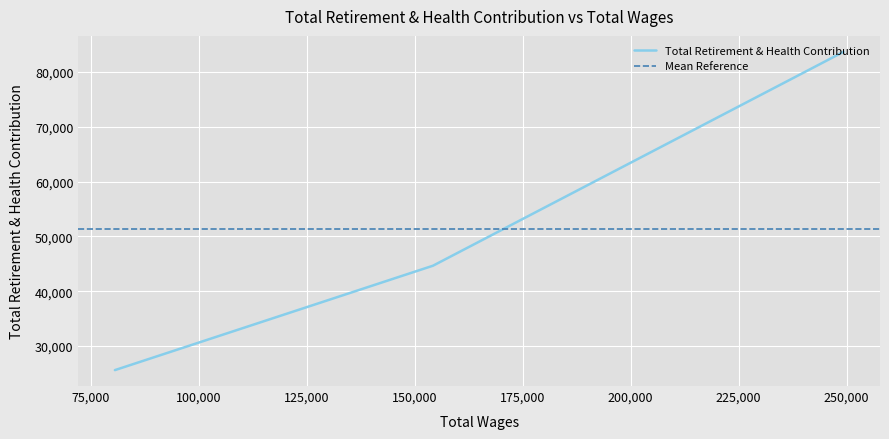

At which label does the data first exceed 44643?

249288.0